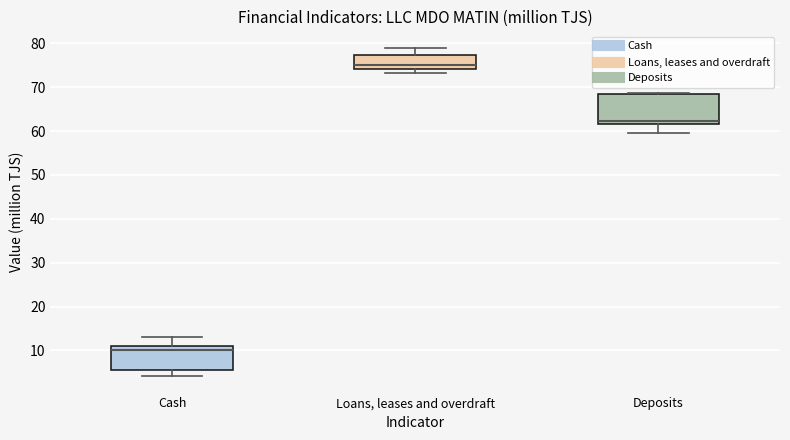

Reading left to right, read every box against the y-axis: the position of its median line, the range the box covers, and the ends of its whiskers. The values are not printed on the chart, so give them approximately, as read against the axis.

Cash: median 10, box 6 to 11, whiskers 4 to 13
Loans, leases and overdraft: median 75, box 74 to 77, whiskers 73 to 79
Deposits: median 62 (just above the box's lower edge), box 62 to 68, whiskers 60 to 69